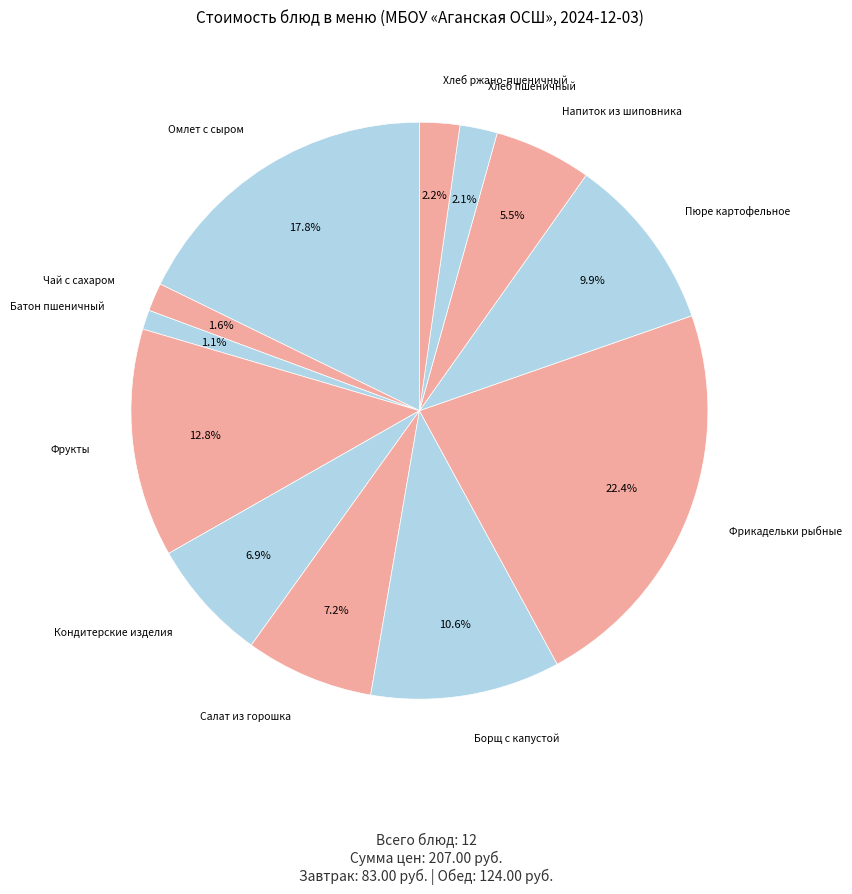

Which category has the biggest portion of the pie?

Фрикадельки рыбные